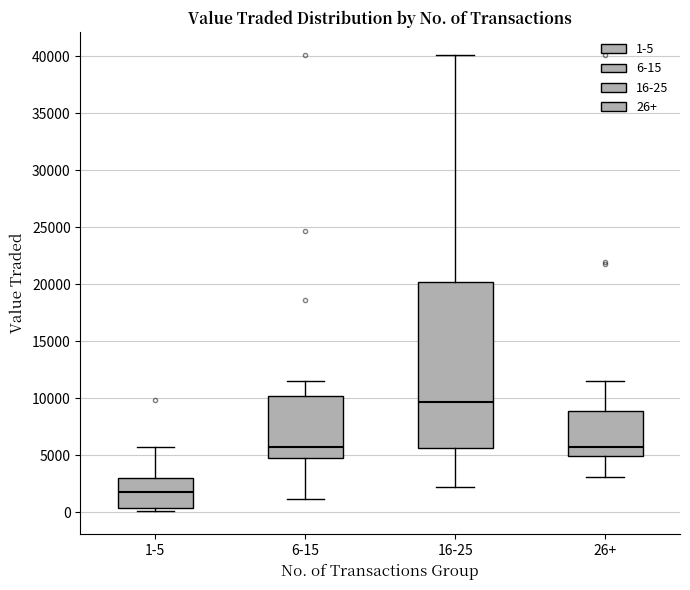

Reading left to right, transcribe this box plot: for each box, give where its median line is, the range the box spans, and where its two whiskers end, as read against the y-axis. The values are not printed on the chart, so give them approximately, as read against the axis.

1-5: median 2000, box 500 to 3000, whiskers 0 to 6000
6-15: median 5500, box 4500 to 10000, whiskers 1000 to 11500
16-25: median 9500, box 5500 to 20000, whiskers 2000 to 40000
26+: median 5500, box 5000 to 9000, whiskers 3000 to 11500